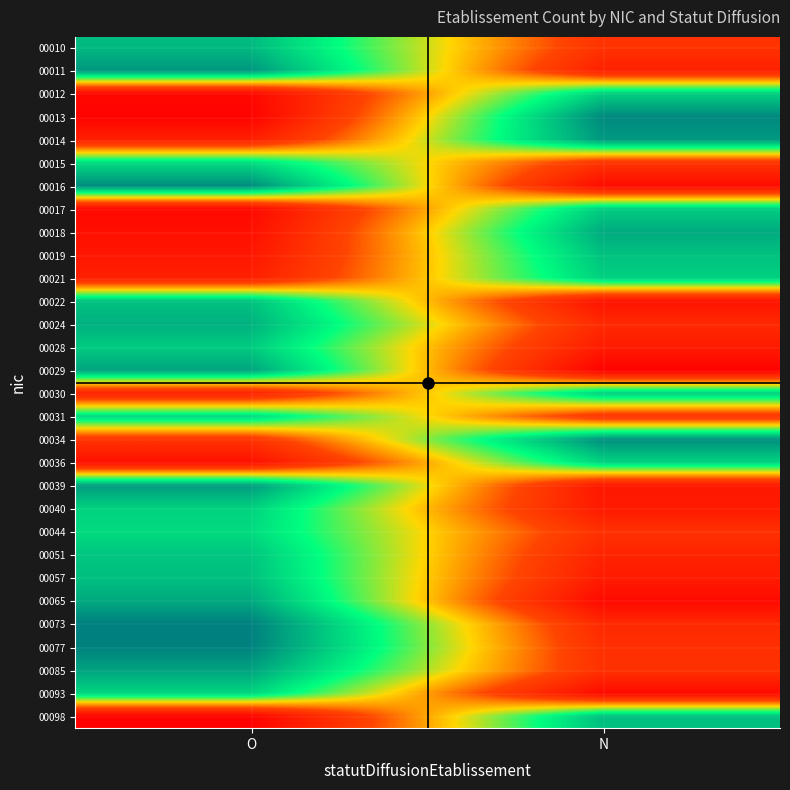

Rank the series at O from highest to lowest value.

00073, 00077, 00016, 00011, 00039, 00085, 00029, 00065, 00024, 00010, 00057, 00022, 00051, 00028, 00040, 00093, 00031, 00044, 00015, 00034, 00021, 00030, 00014, 00019, 00036, 00018, 00017, 00012, 00013, 00098